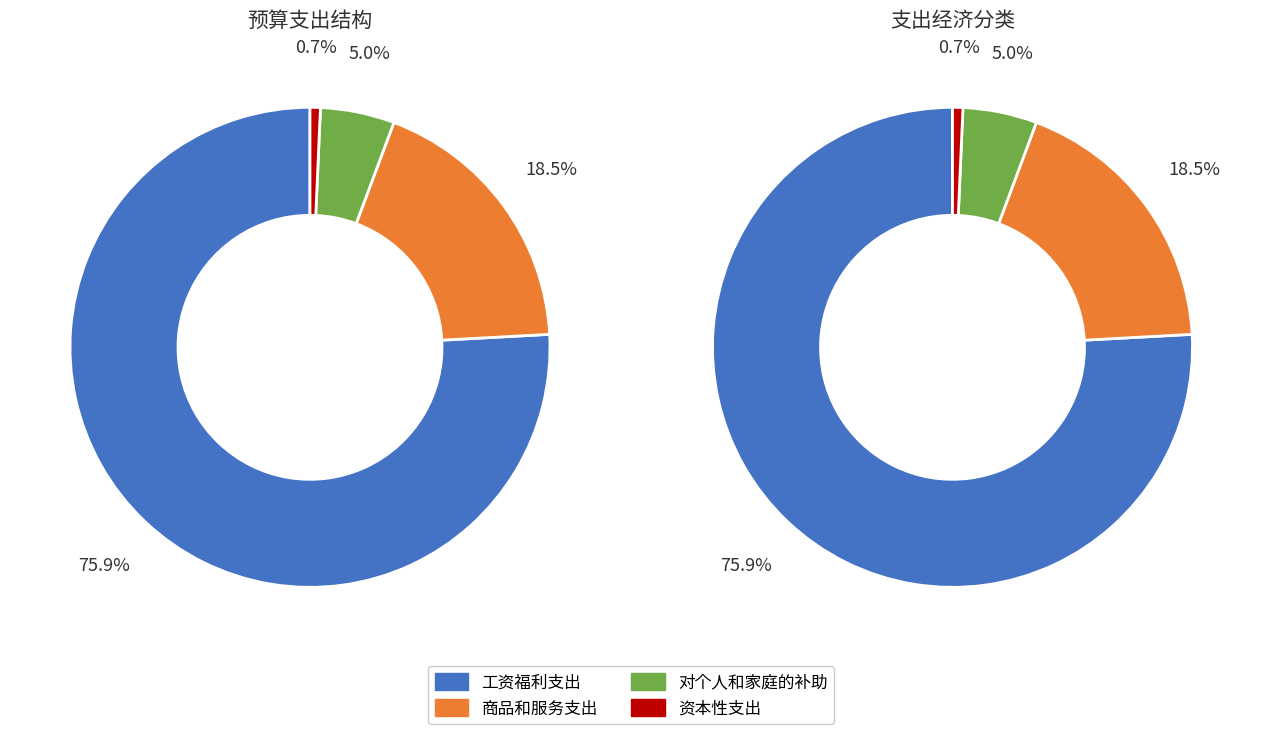

How many slices are in this pie chart?

4